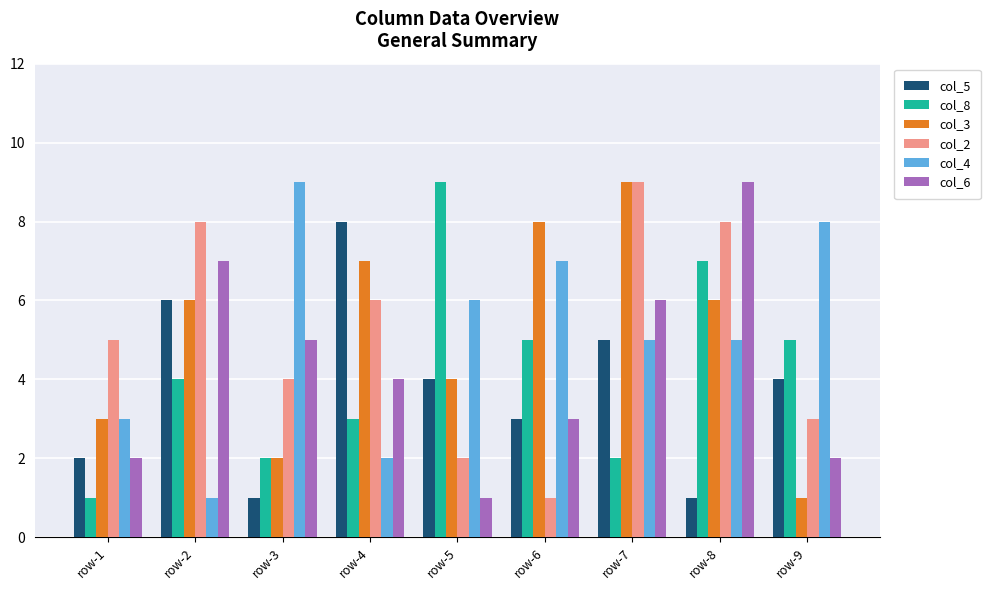

What is the total value across all series at row-1?

16